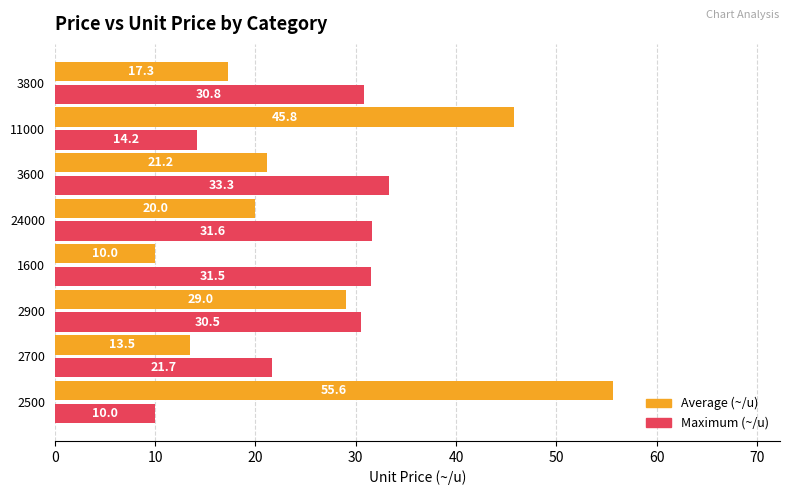

Rank the series by their maximum value, from highest to lowest.

Average (~/u), Maximum (~/u)